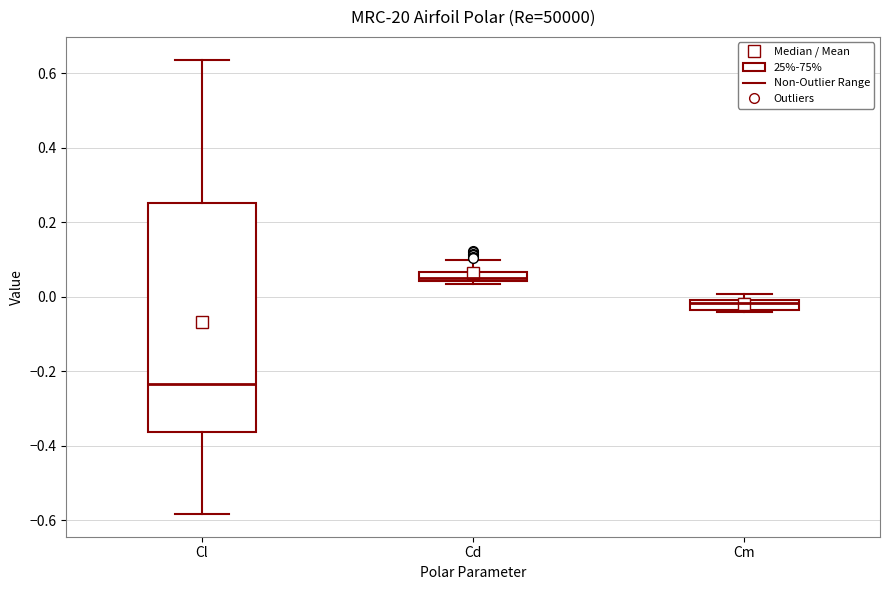

Which box is the tallest, from its lower edge to its upper edge?

Cl